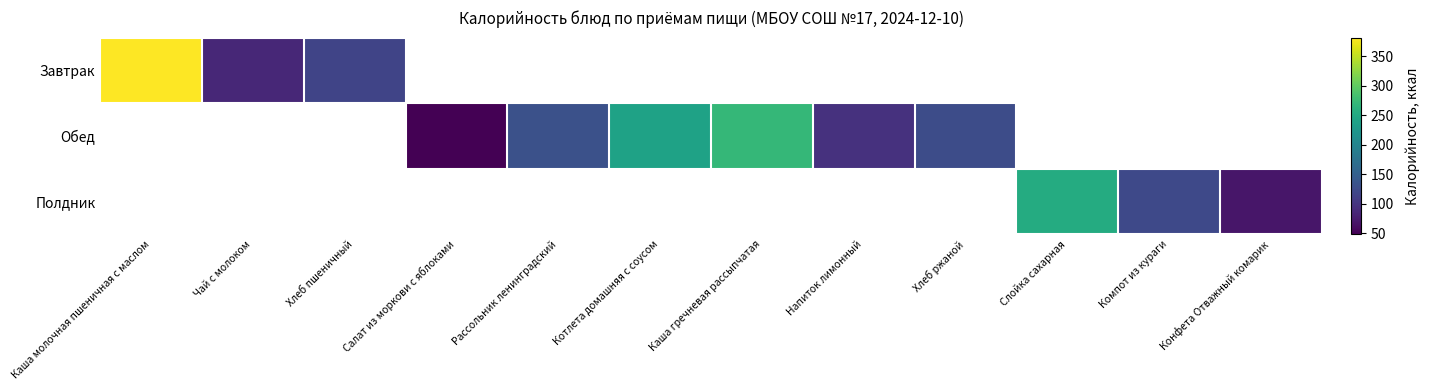

Which label corresponds to the largest value in the chart?

Каша молочная пшеничная с маслом